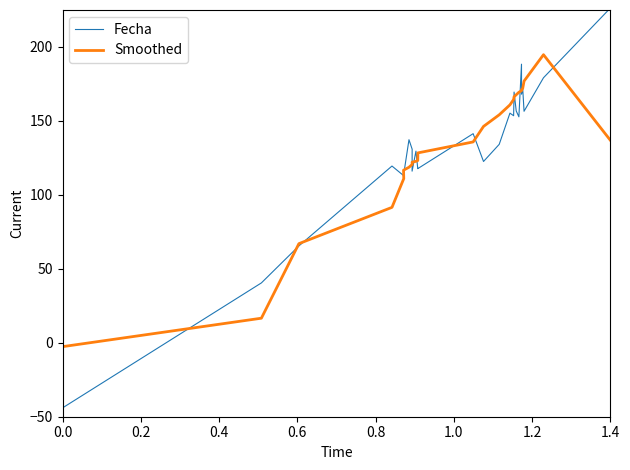

Reading left to right, transcribe all the data shown in this chart.

Fecha: -44.0	40.5	65.5	119.5	112.9	113.2	137.3	130.9	116.0	129.6	117.7	117.8	141.4	122.6	134.2	155.3	153.5	169.5	156.7	152.8	188.4	168.1	172.2	156.5	179.2	226.3
Smoothed: -2.6	16.6	67.0	91.6	111.0	116.7	118.7	120.6	122.1	122.7	123.2	128.4	135.8	146.3	154.1	160.8	164.5	166.3	167.7	169.4	170.4	171.0	171.9	176.9	194.8	136.9